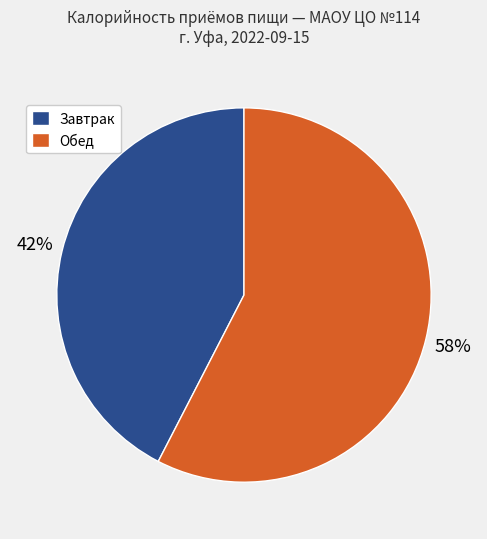

How many segments does this pie chart have?

2